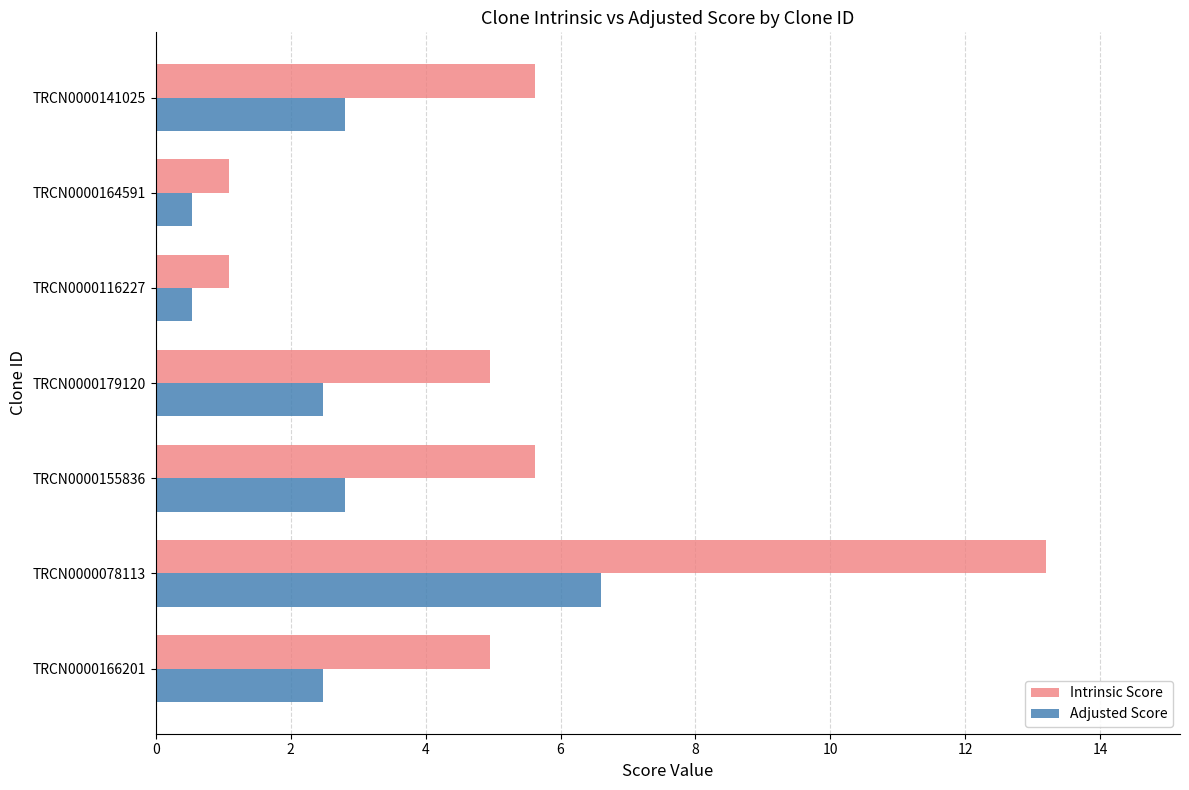

At how many categories does at least one series exceed 1?

7